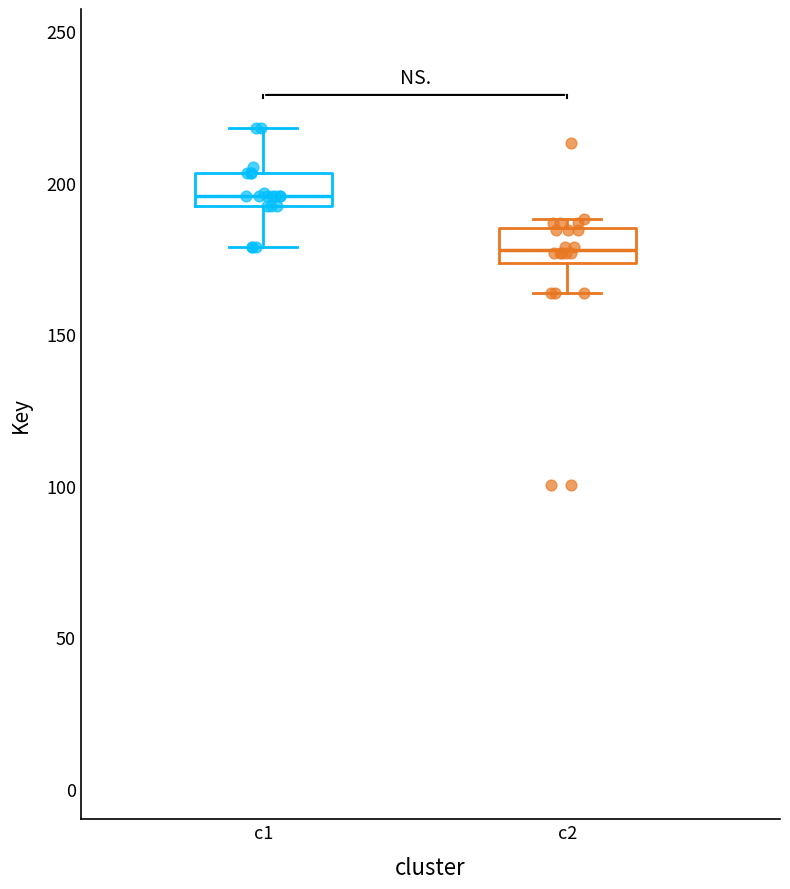

Which box's median line is the highest?

c1